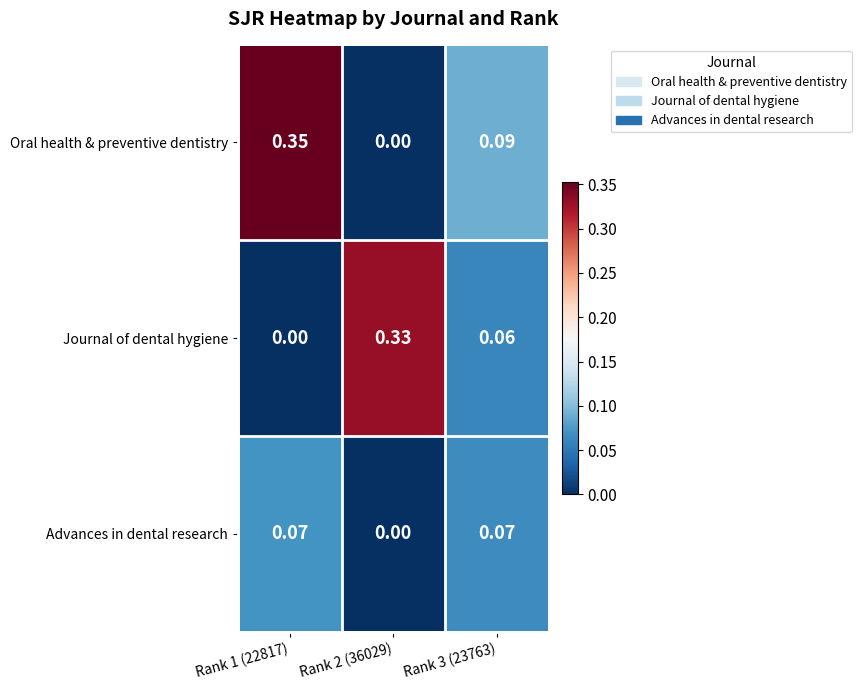

Count the number of data series in this chart.

3